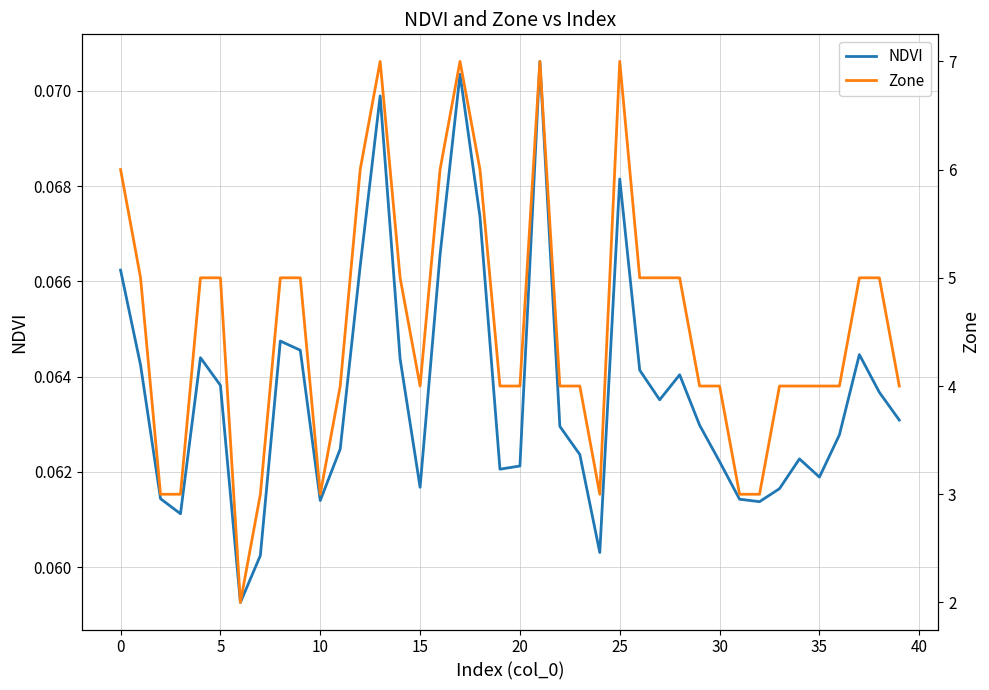

At how many categories does at least one series exceed 4?

19